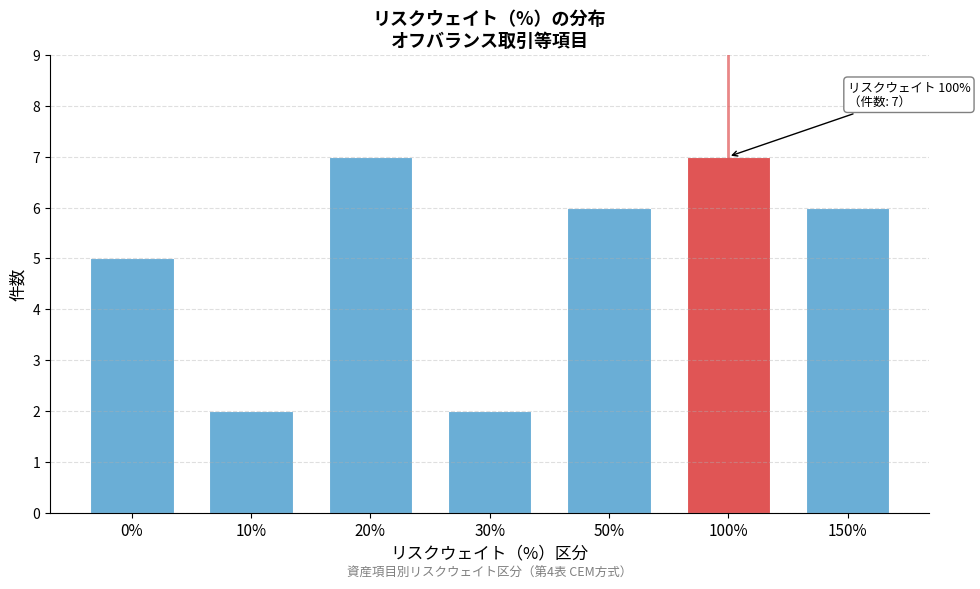

Reading left to right, list all the values displayed in this chart.

0%=5	10%=2	20%=7	30%=2	50%=6	100%=7	150%=6